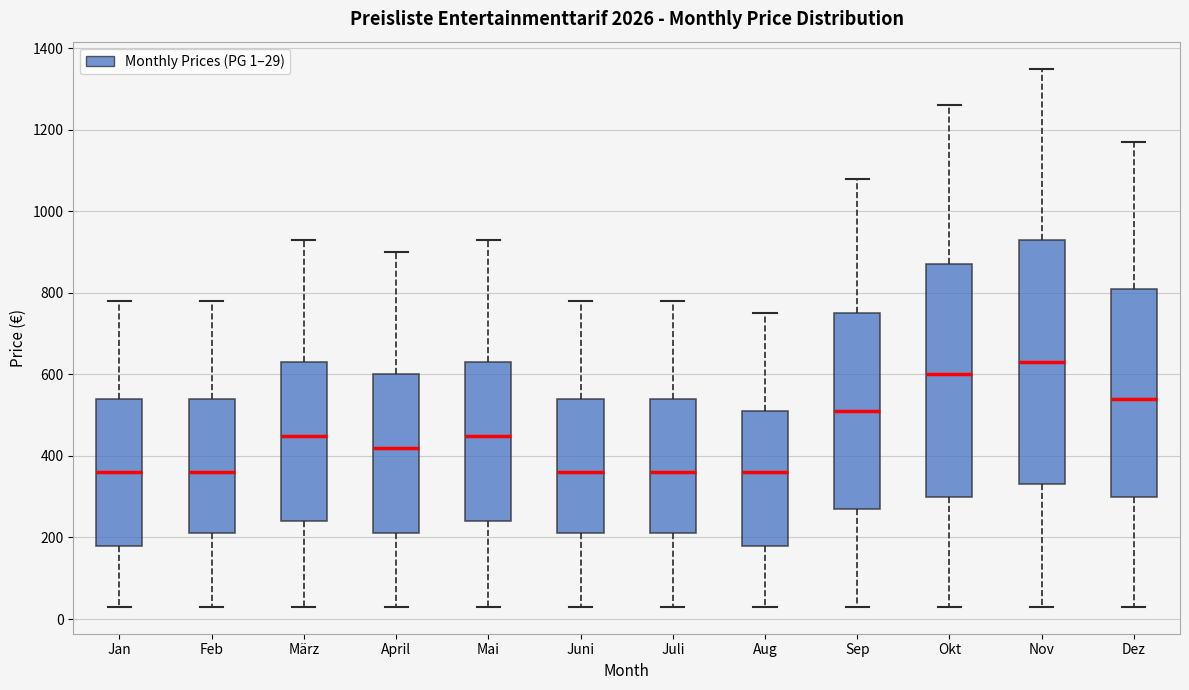

Where does the lower whisker of the box for Dez end on the y-axis? The values are not printed on the chart, so give them approximately, as read against the axis.

40